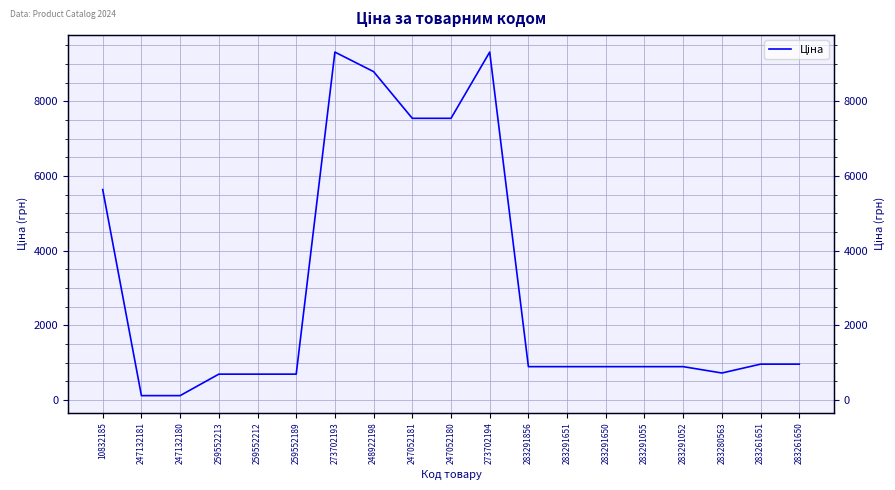

At which category does the chart reach its minimum across all series?

247132181